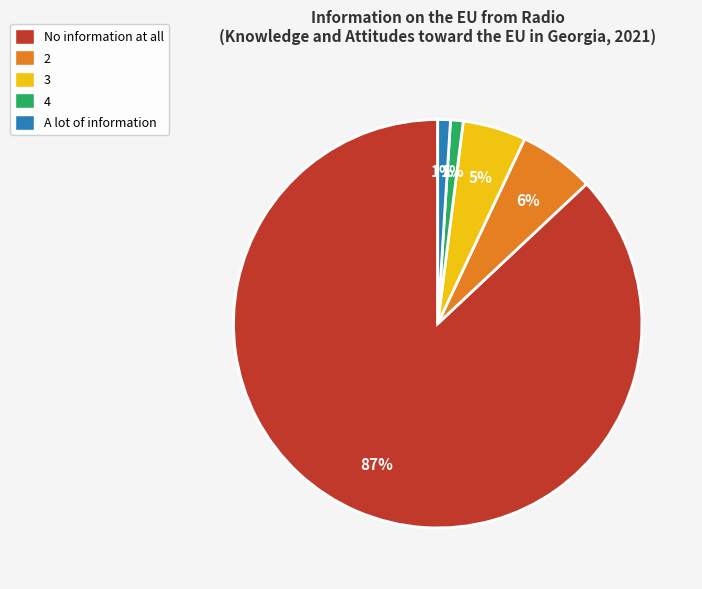

Which has a higher value, No information at all or A lot of information?

No information at all